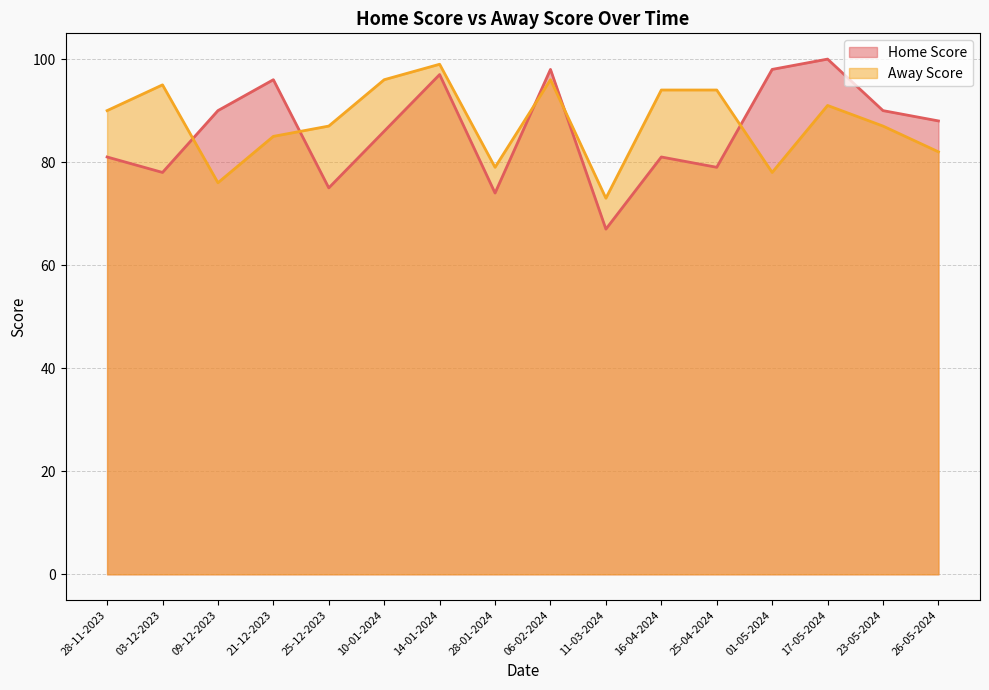

Where is the first local minimum for Away Score?

09-12-2023